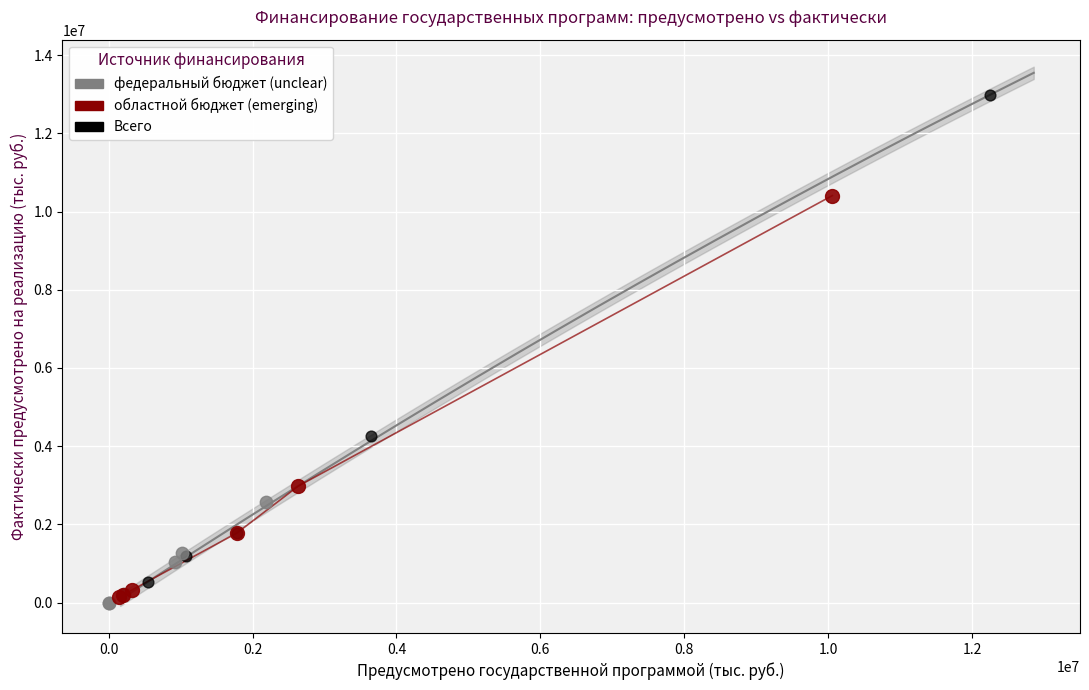

Which series has the largest Y range (max minus min)?

Всего